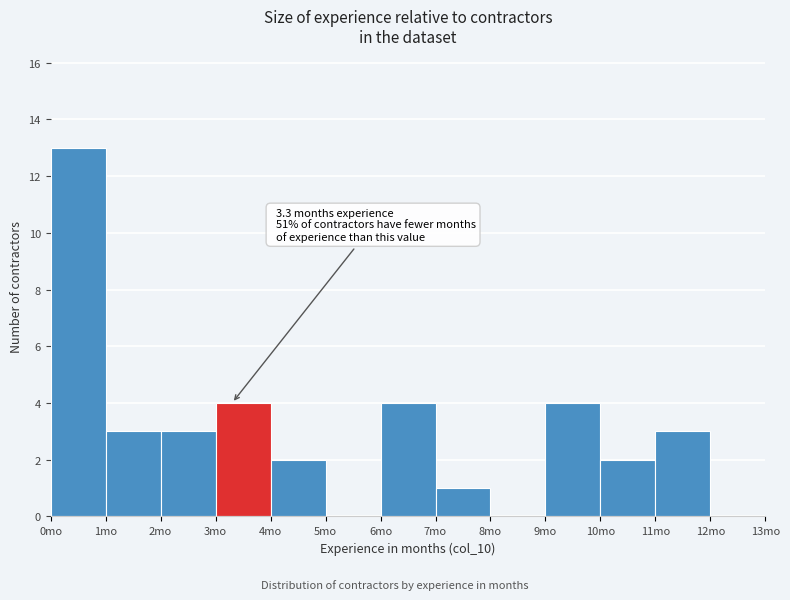

Over which range of the x-axis is the bar tallest?

0 to 1